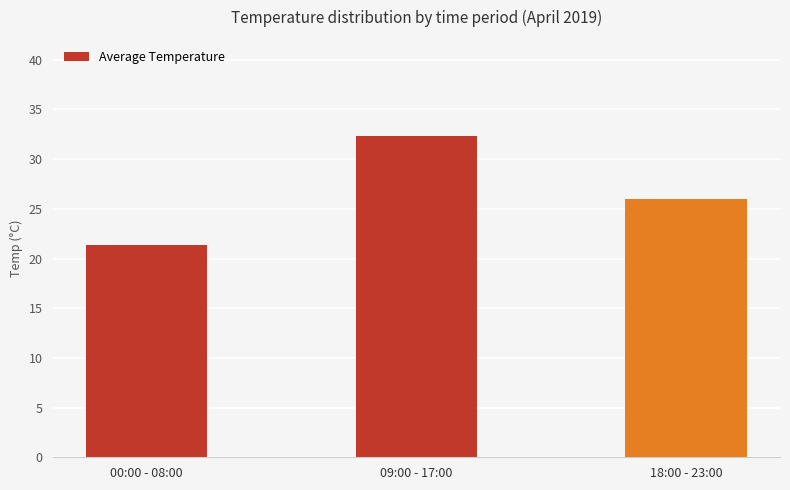

What is the sum of all values?

79.7